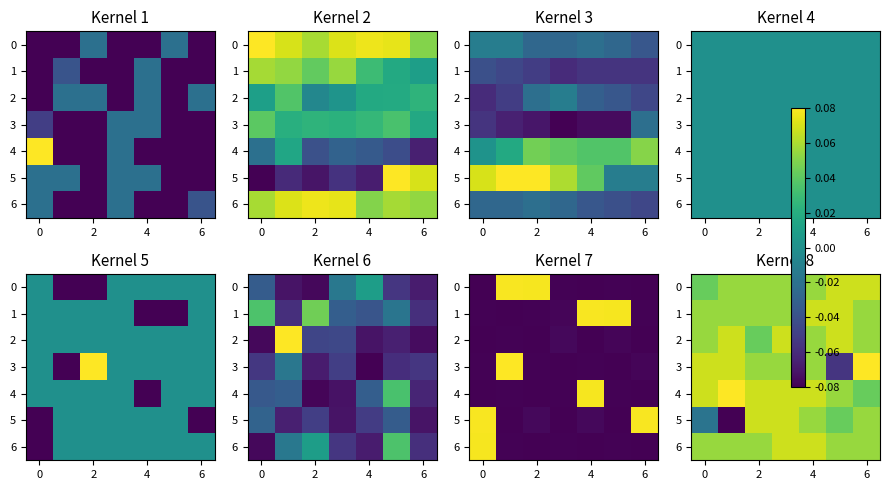

At which label is 4 closest to 0?

6